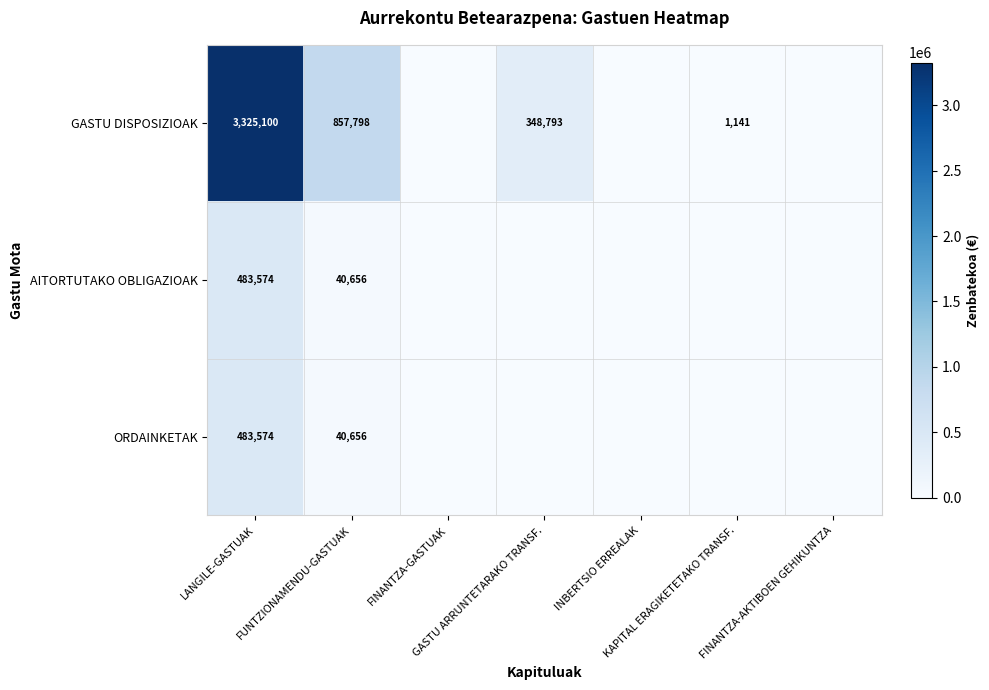

At which category is the sum across all series the highest?

LANGILE-GASTUAK